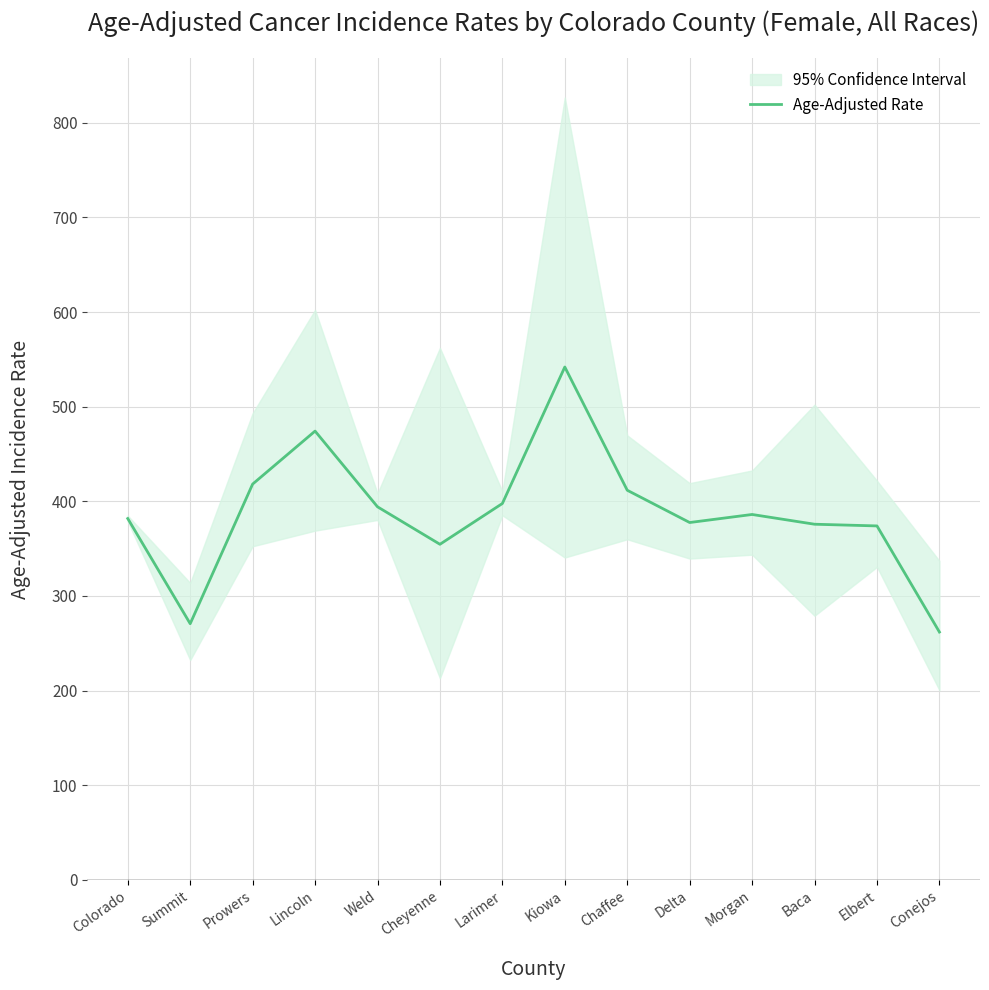

List the labels in order of value, largest first.

Kiowa, Lincoln, Prowers, Chaffee, Larimer, Weld, Morgan, Colorado, Delta, Baca, Elbert, Cheyenne, Summit, Conejos